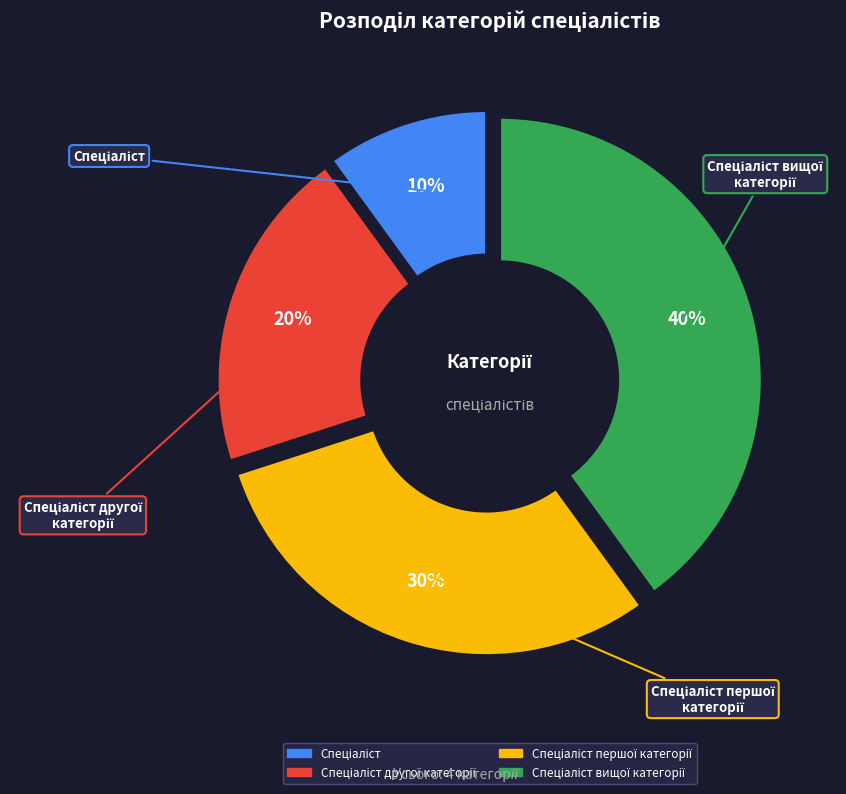

What percentage do Спеціаліст вищої категорії and Спеціаліст together represent?

50.0%